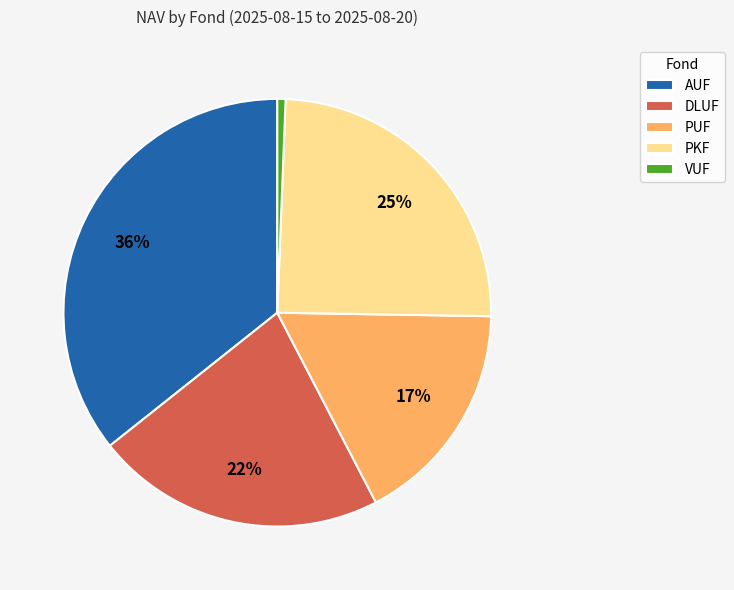

What is the smallest slice in the pie chart?

VUF